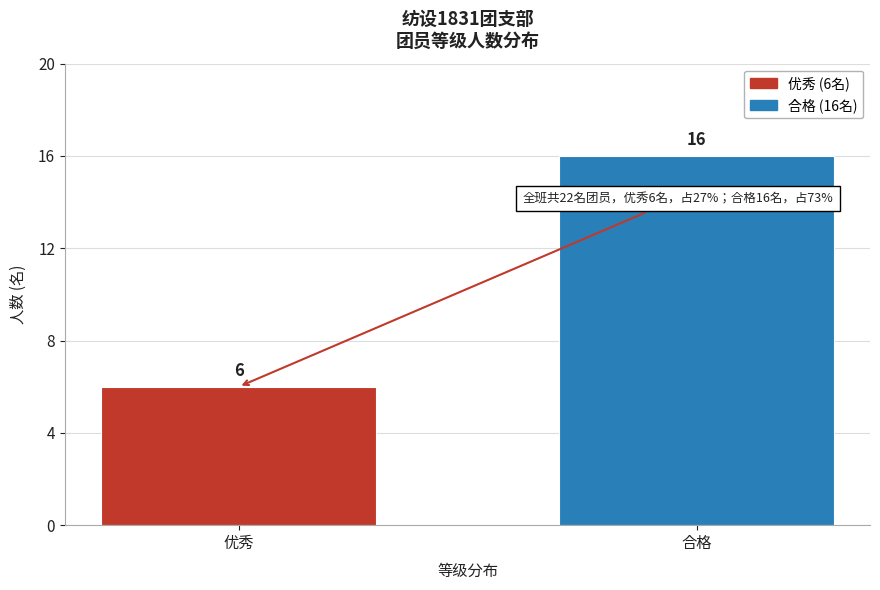

Reading right to left, transcribe all the data shown in this chart.

16	6